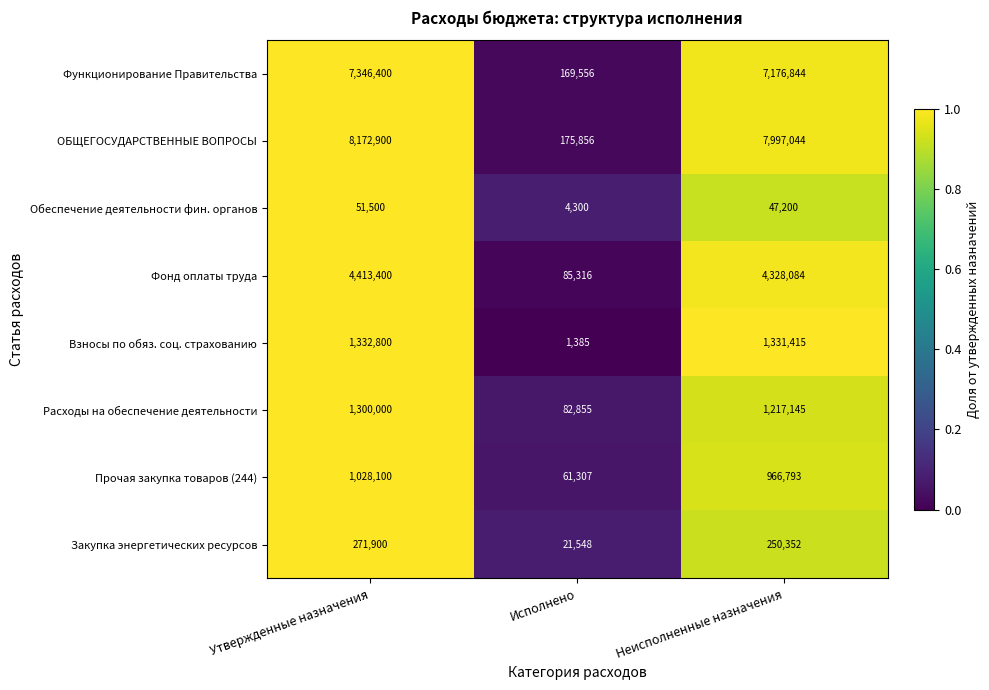

Between Утвержденные назначения and Неисполненные назначения, which series saw the biggest shift?

ОБЩЕГОСУДАРСТВЕННЫЕ ВОПРОСЫ